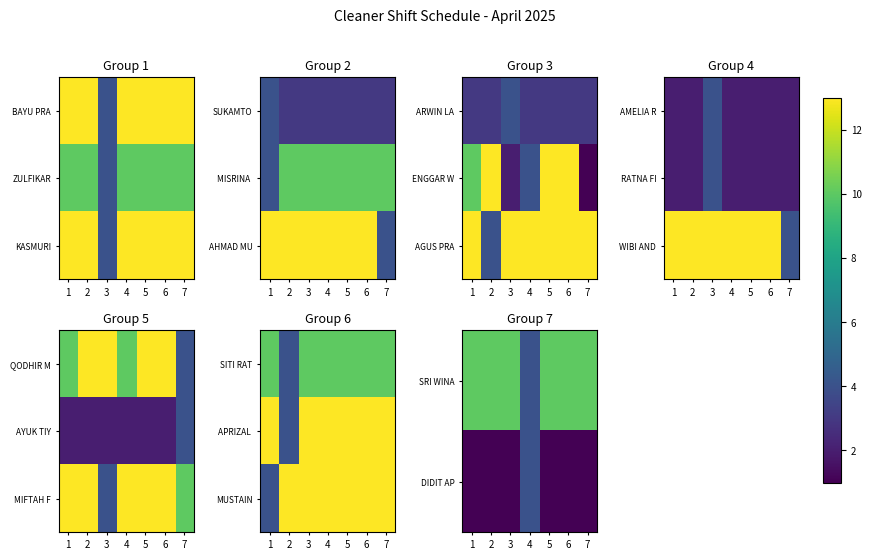

Which has a higher value, 2 or 5?

2